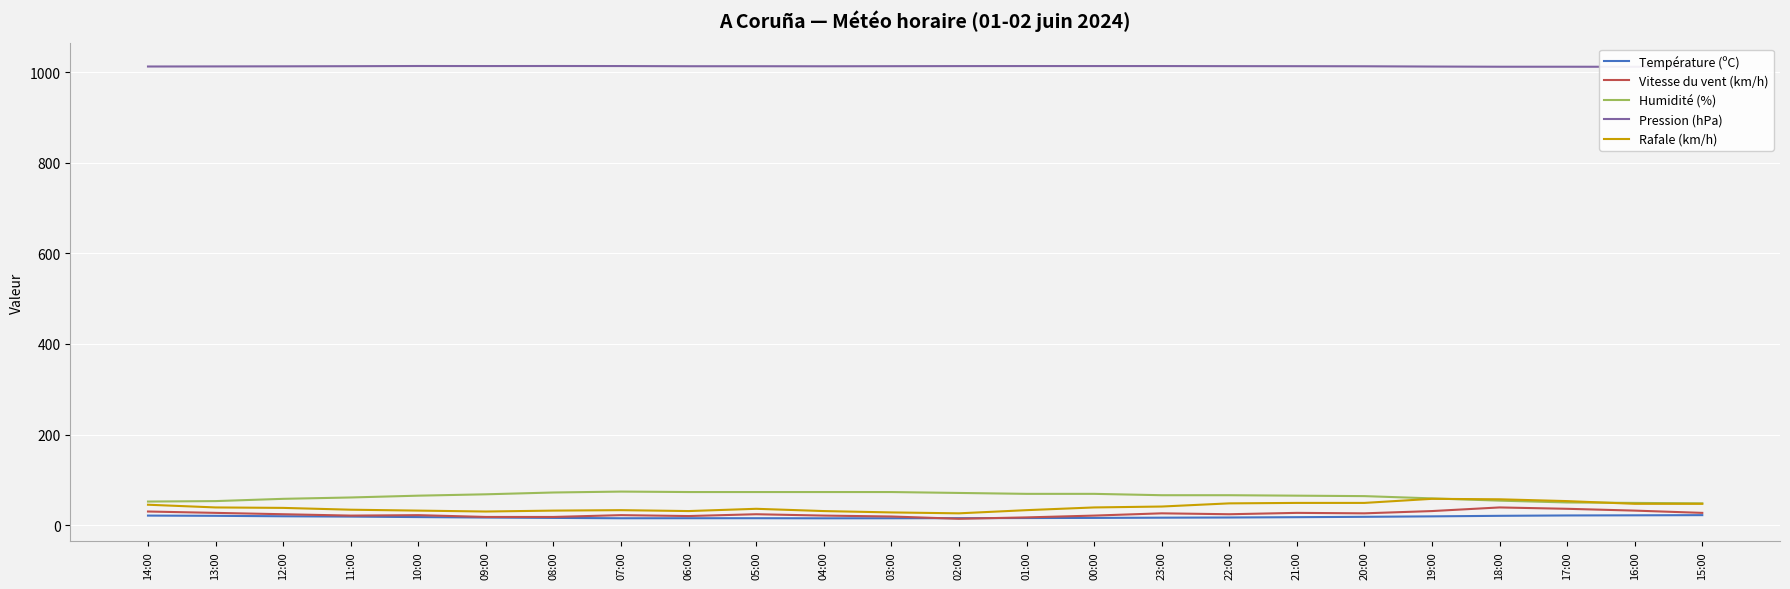

What is the maximum value shown in the chart?

1013.6